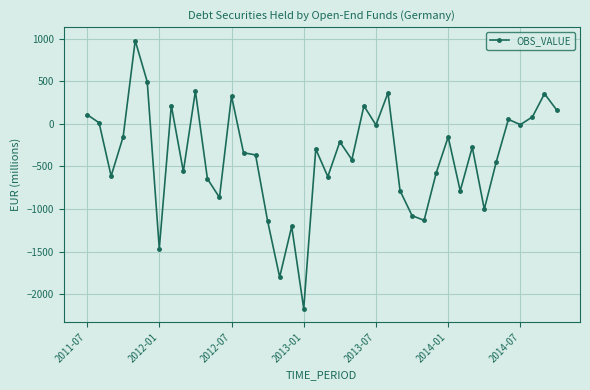

What is the minimum value shown in the chart?

-2169.1